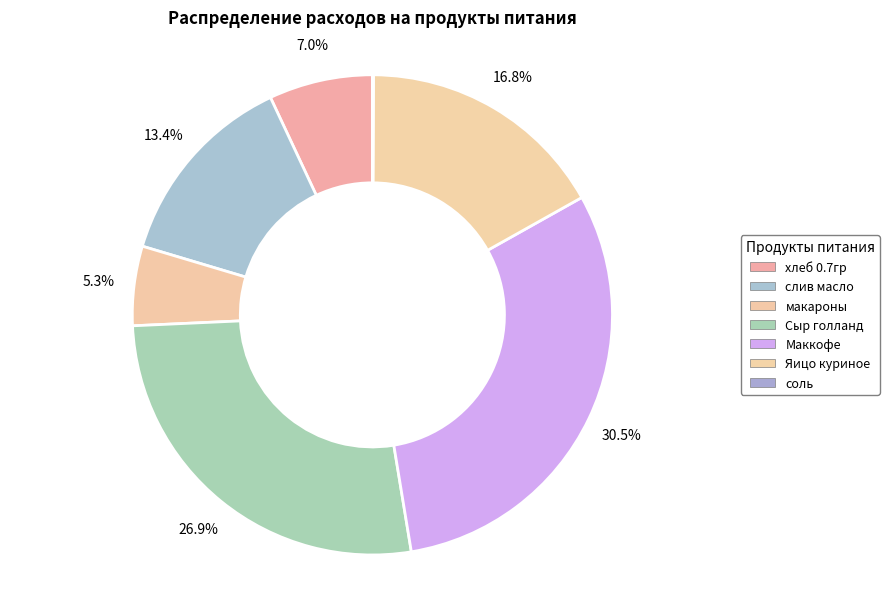

Is it true that соль is 0% of the pie?

True